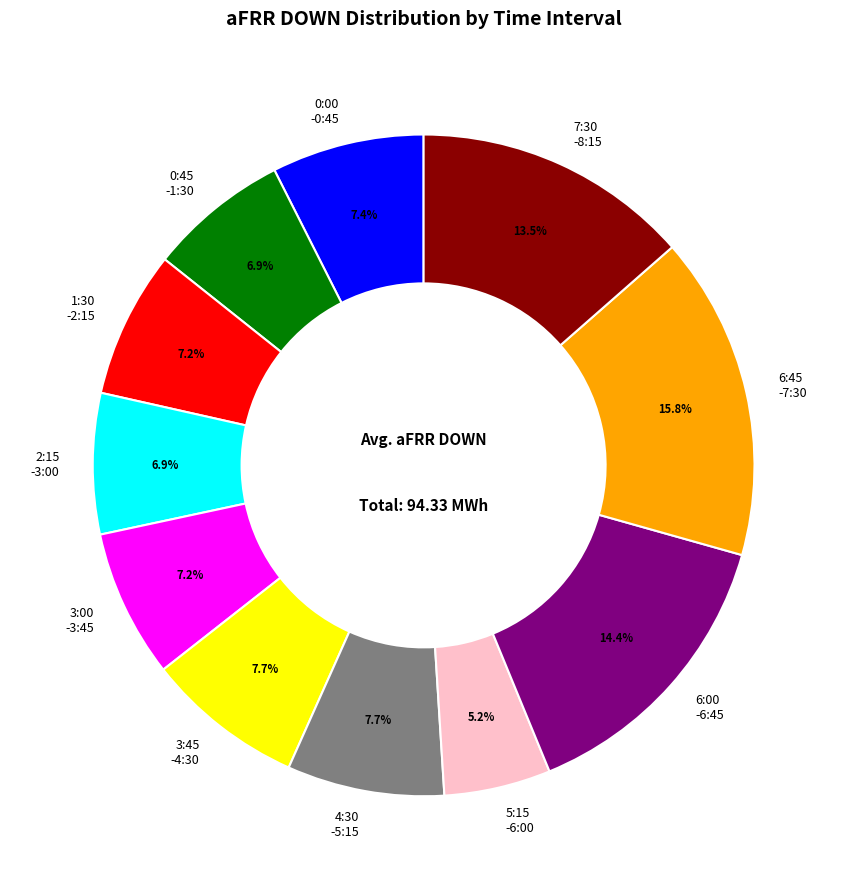

What is the largest slice in the pie chart?

6:45 -7:30